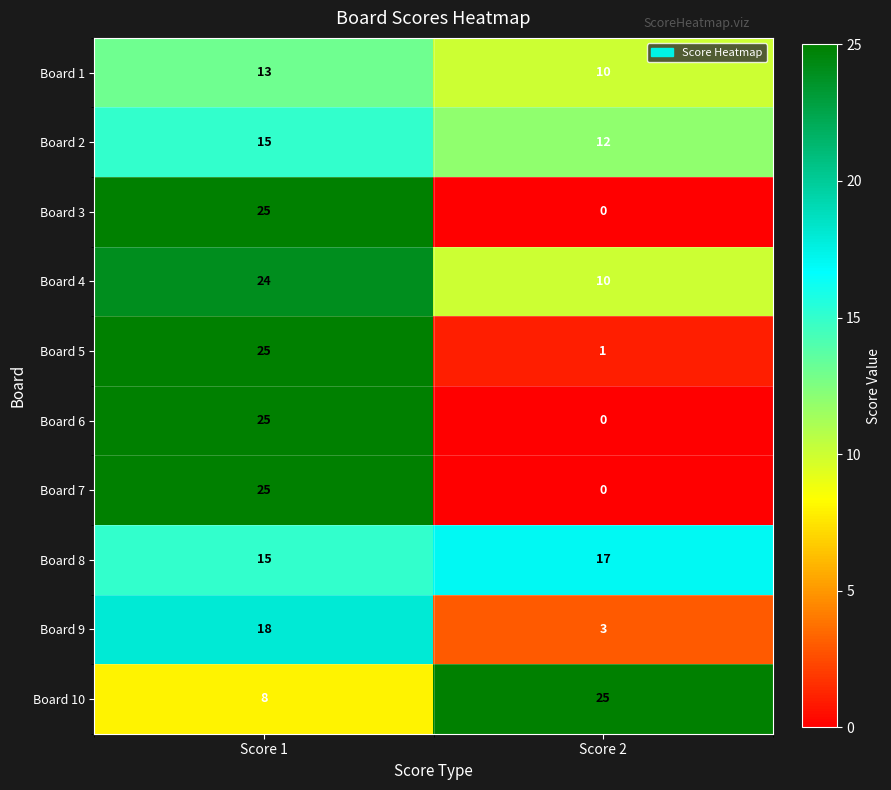

What is the total value across all series at Score 1?

193